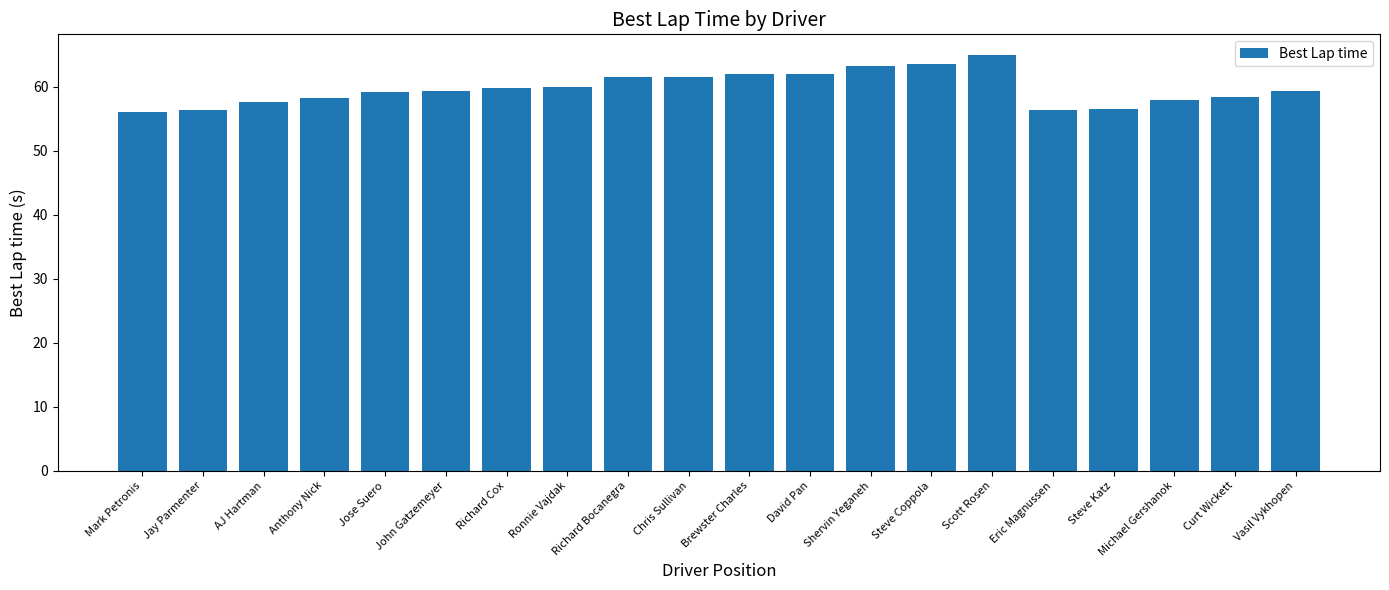

What position from the left is Vasil Vykhopen?

20